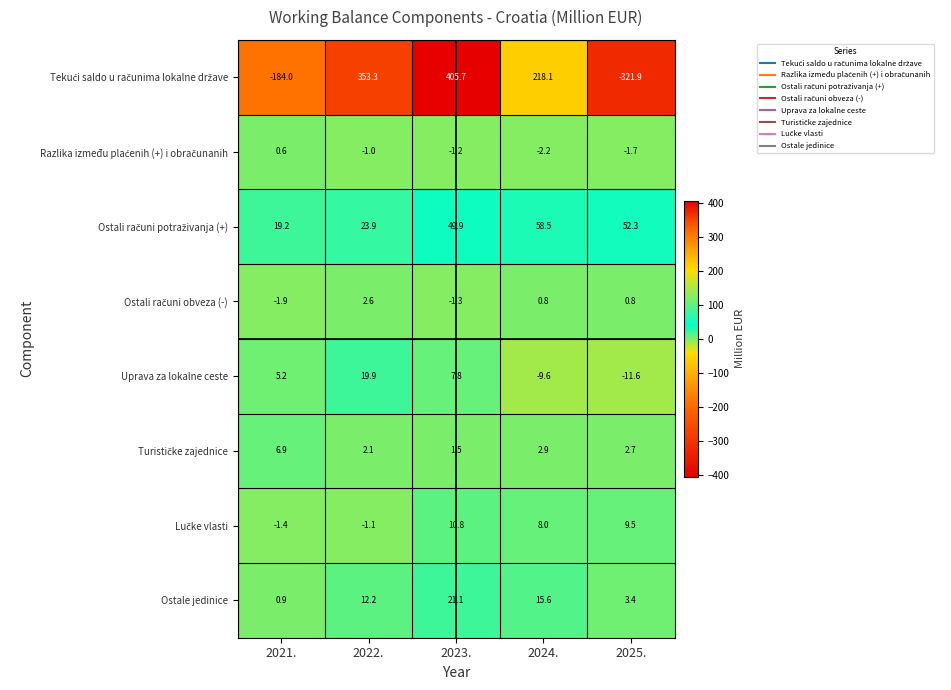

What is the total value across all series at 2023.?

494.3